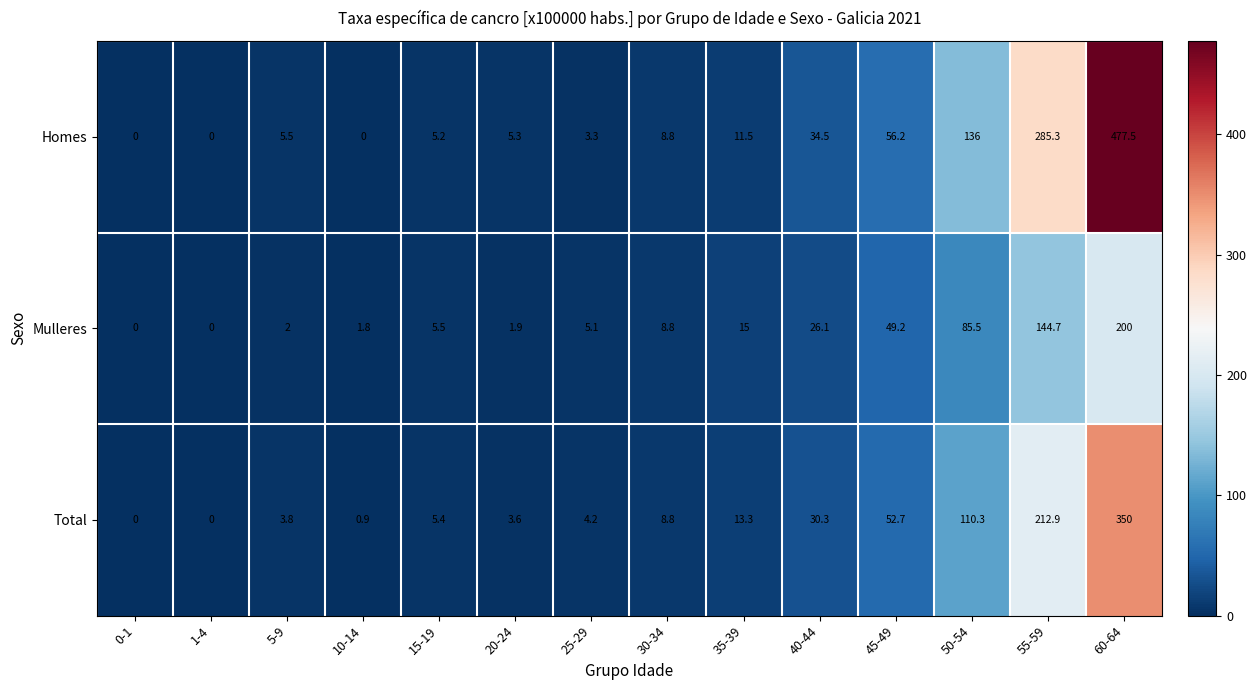

The Mulleres series shows 0.0 at 0-1. True or false?

True